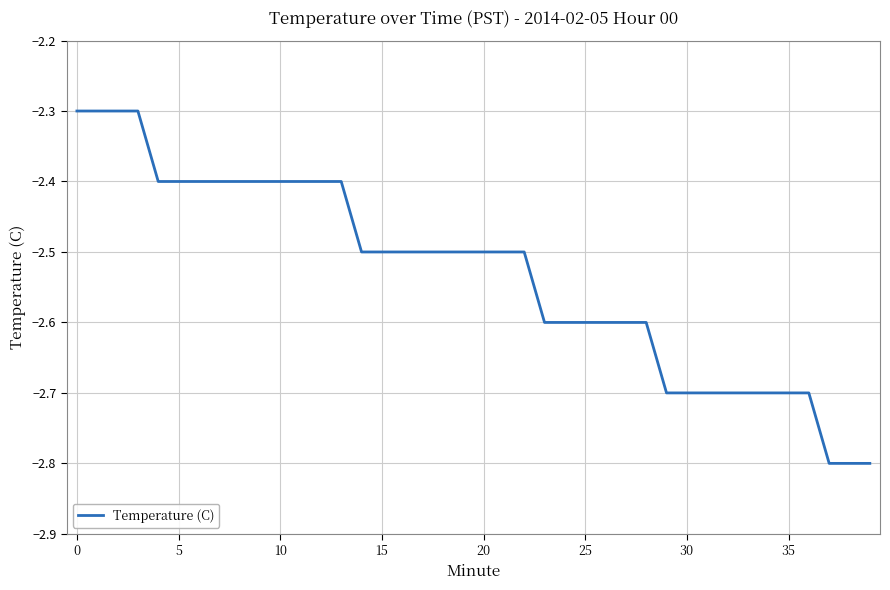

Reading left to right, transcribe all the data shown in this chart.

-2.3	-2.3	-2.3	-2.3	-2.4	-2.4	-2.4	-2.4	-2.4	-2.4	-2.4	-2.4	-2.4	-2.4	-2.5	-2.5	-2.5	-2.5	-2.5	-2.5	-2.5	-2.5	-2.5	-2.6	-2.6	-2.6	-2.6	-2.6	-2.6	-2.7	-2.7	-2.7	-2.7	-2.7	-2.7	-2.7	-2.7	-2.8	-2.8	-2.8